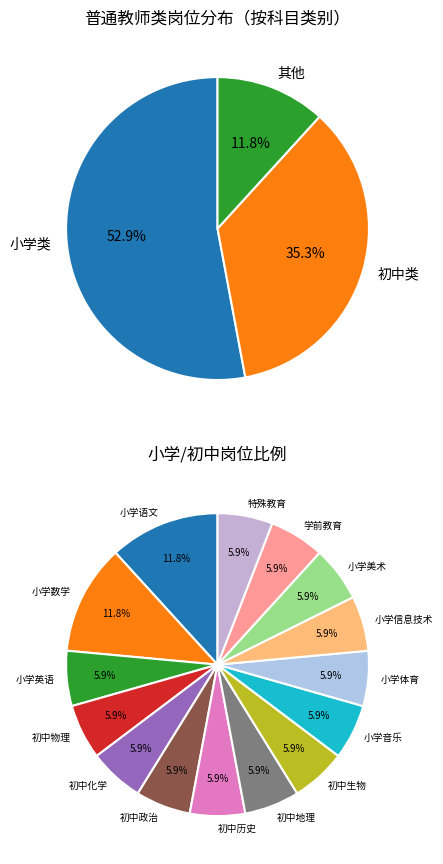

To the nearest percent, what is the difference between the largest and smallest slice percentages?

6%